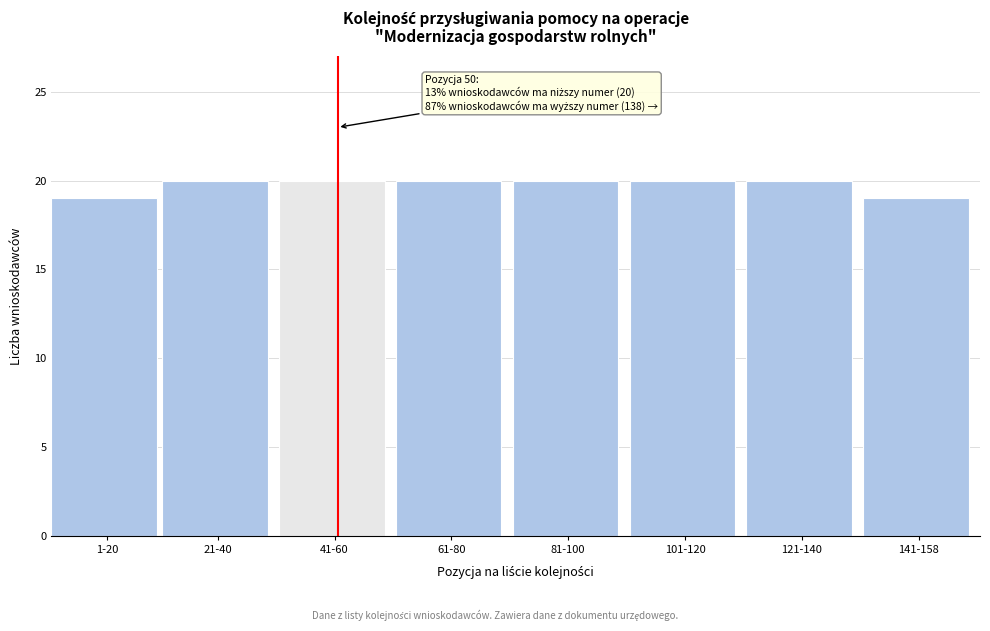

Reading right to left, transcribe all the data shown in this chart.

19	20	20	20	20	20	20	19